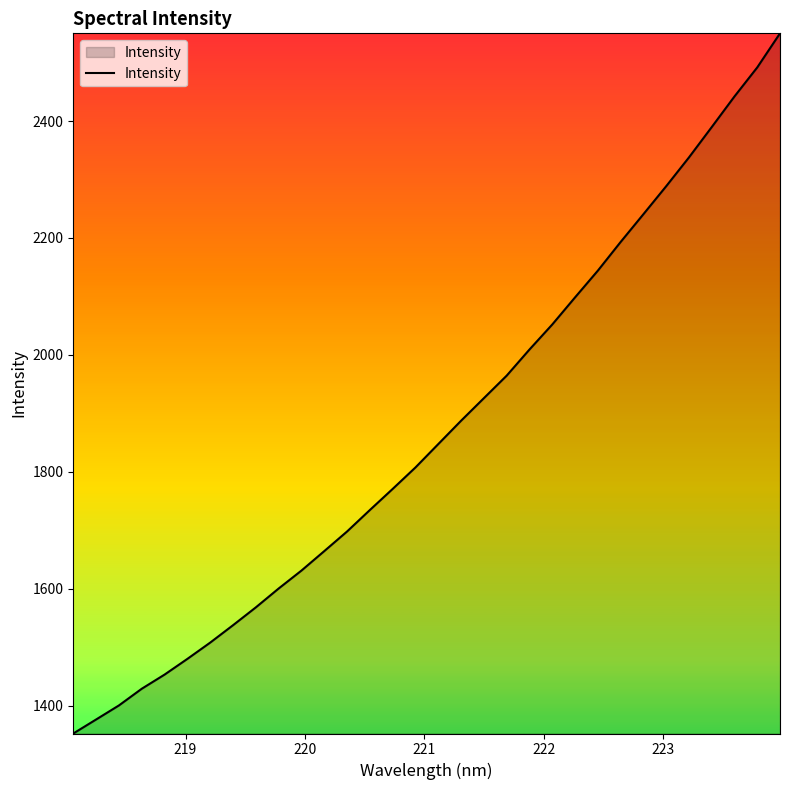

What is the minimum value shown in the chart?

1352.3